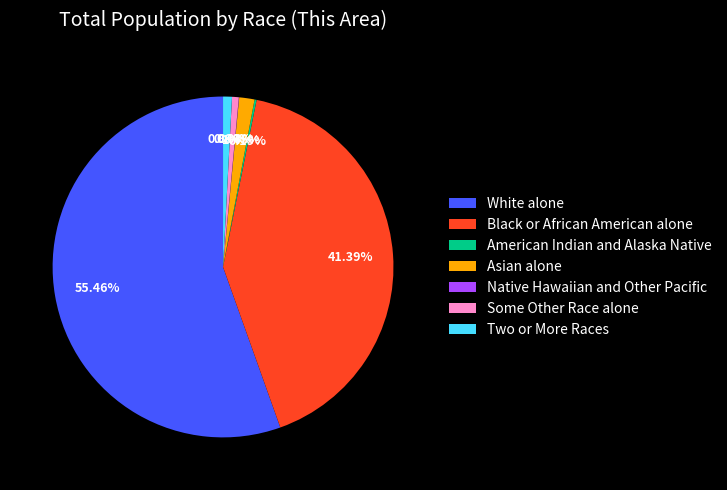

What is the largest slice in the pie chart?

White alone